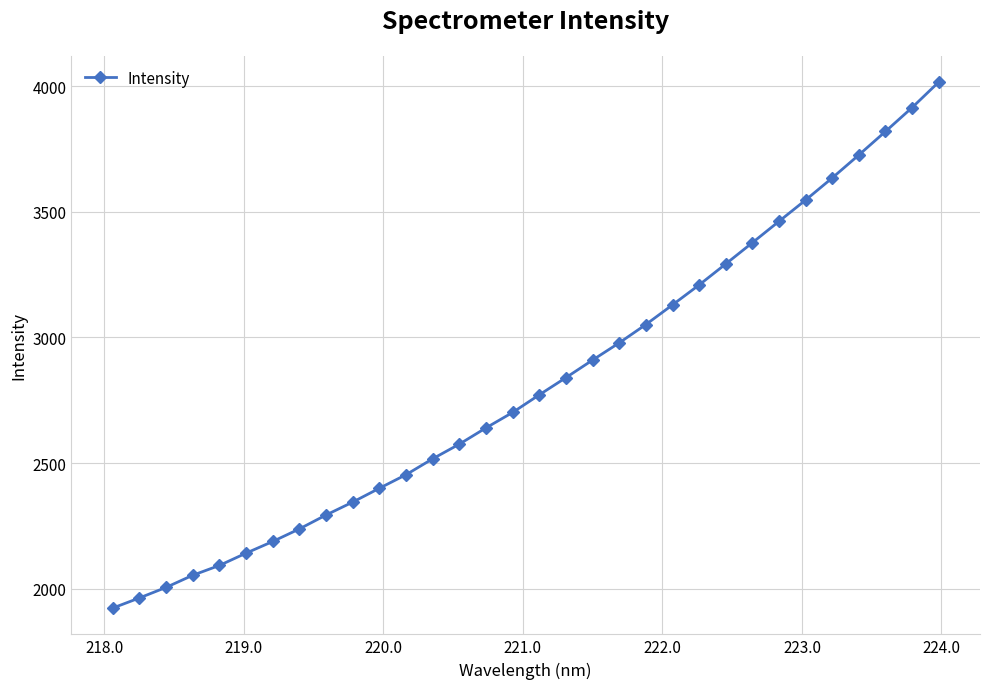

What is the average value?

2818.8